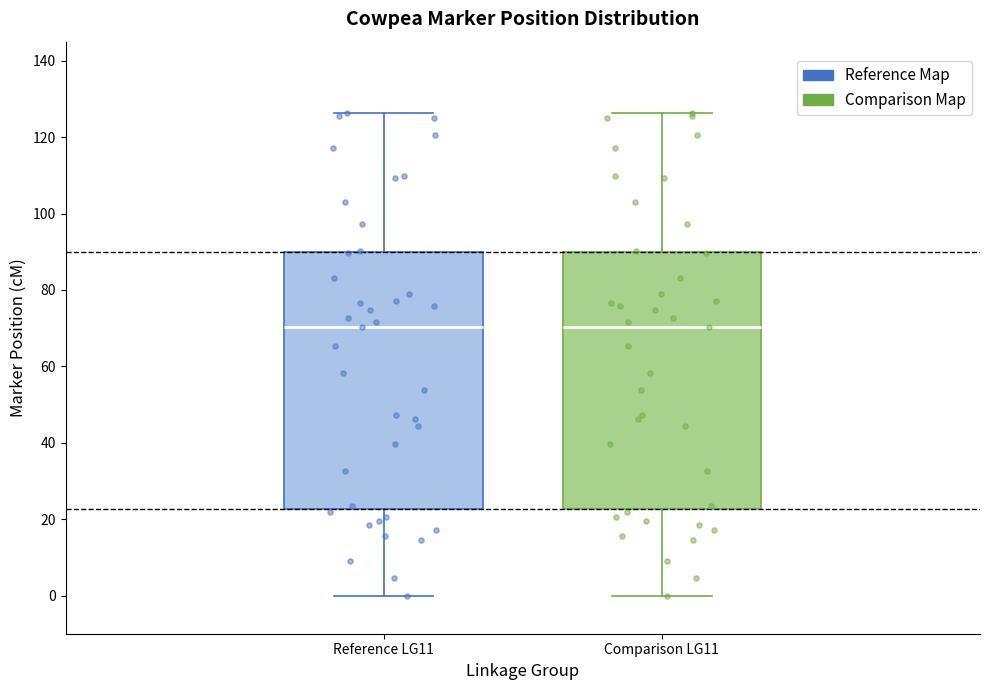

Where is the upper edge of the box for Reference LG11 on the y-axis? The values are not printed on the chart, so give them approximately, as read against the axis.

90